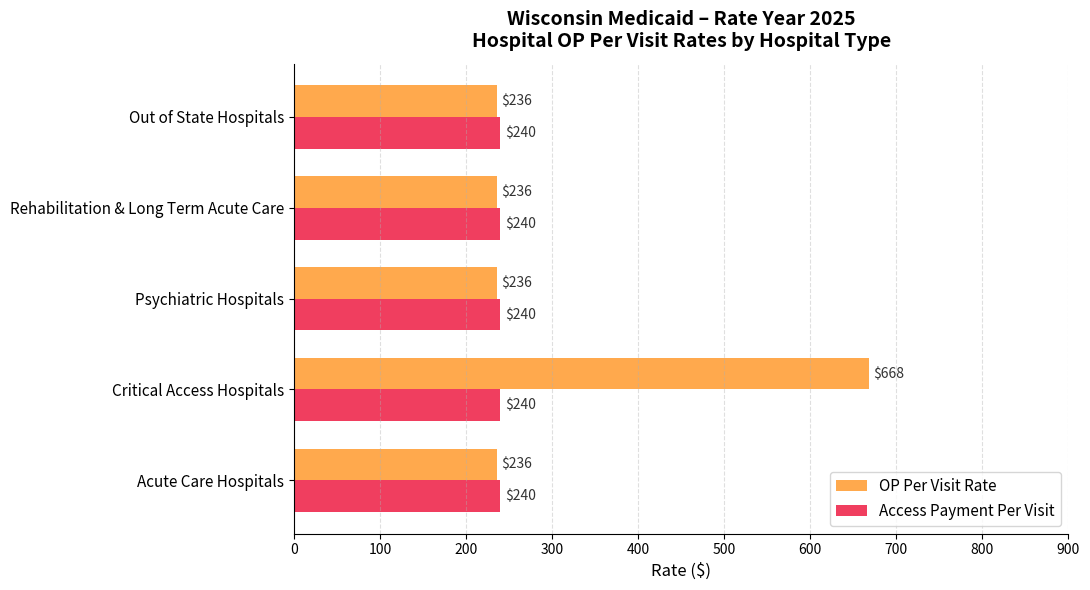

What is the sum of the OP Per Visit Rate values at Critical Access Hospitals and Rehabilitation & Long Term Acute Care?

904